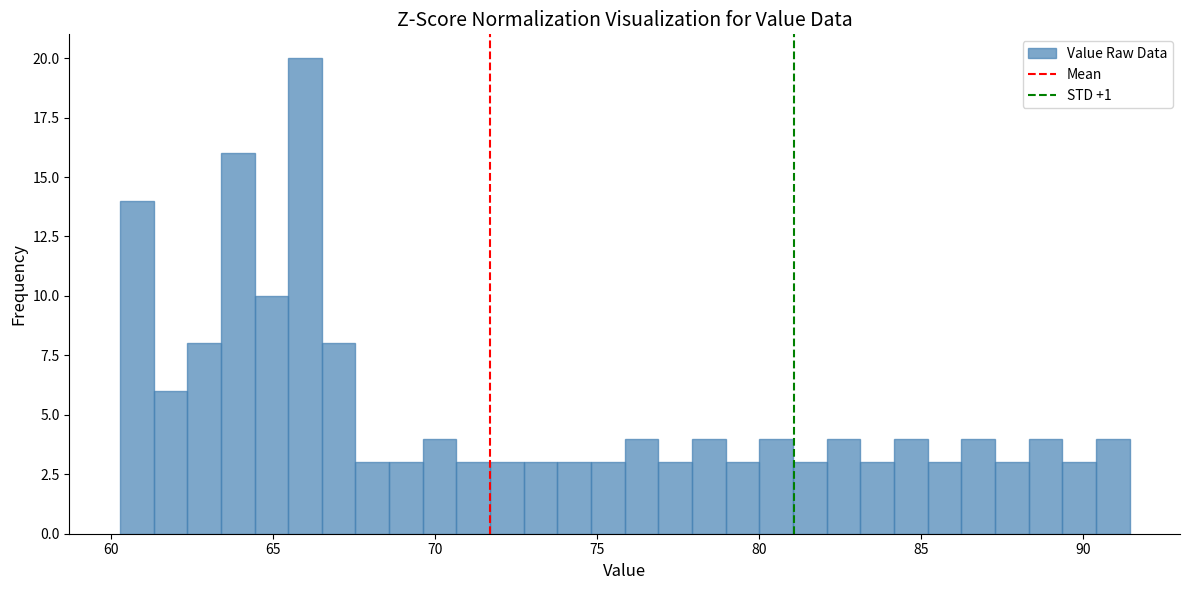

Read against the x-axis, roughly where is the centre of the tallest bar?

66.0